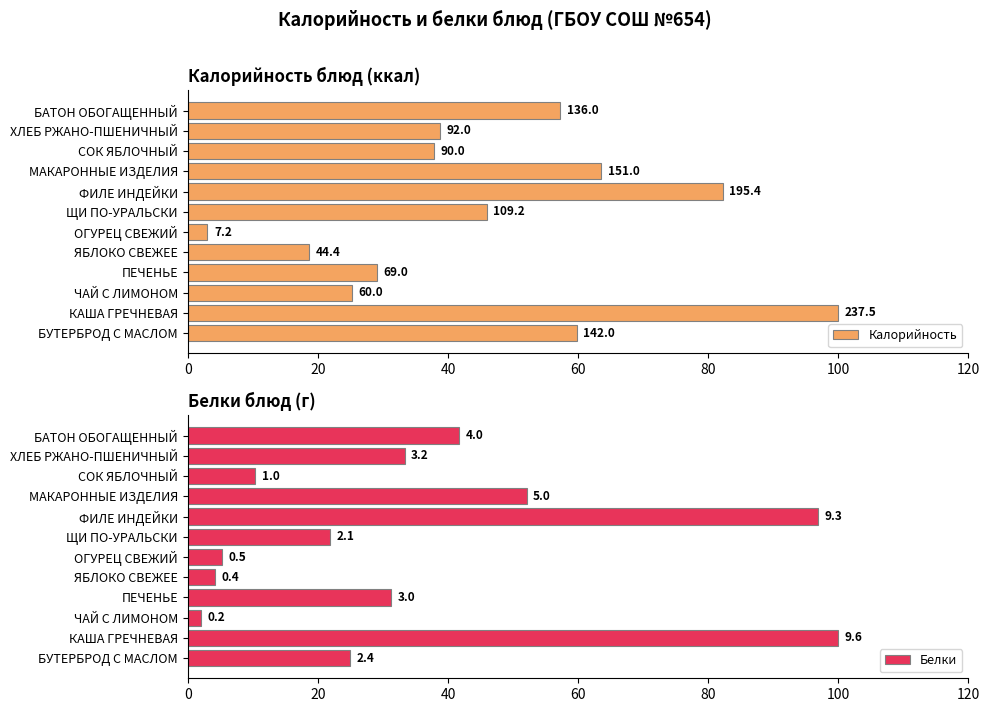

Which series has the widest spread of values?

Белки